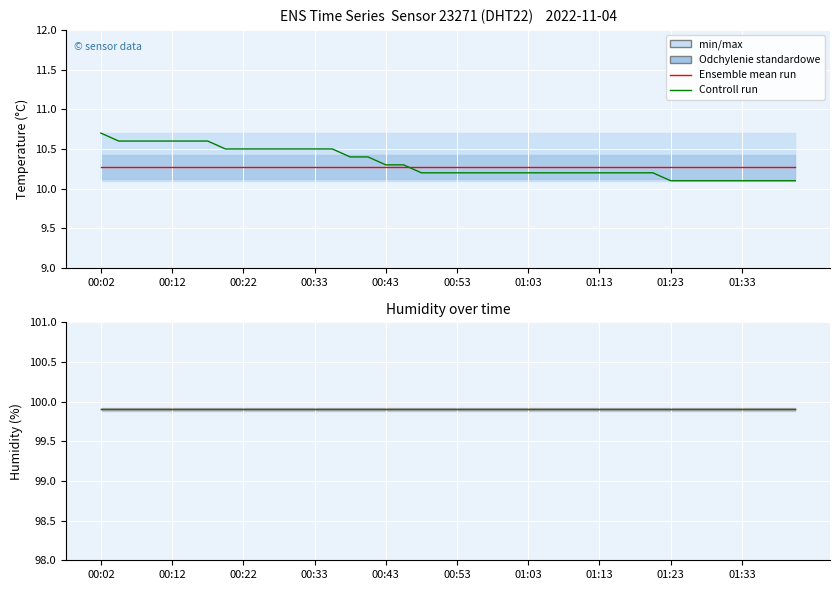

At which category does the chart reach its minimum across all series?

01:23